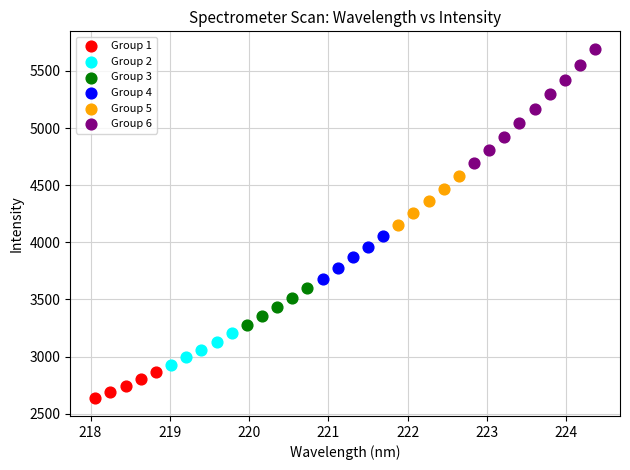

Which series has the widest spread of Y values?

Group 6